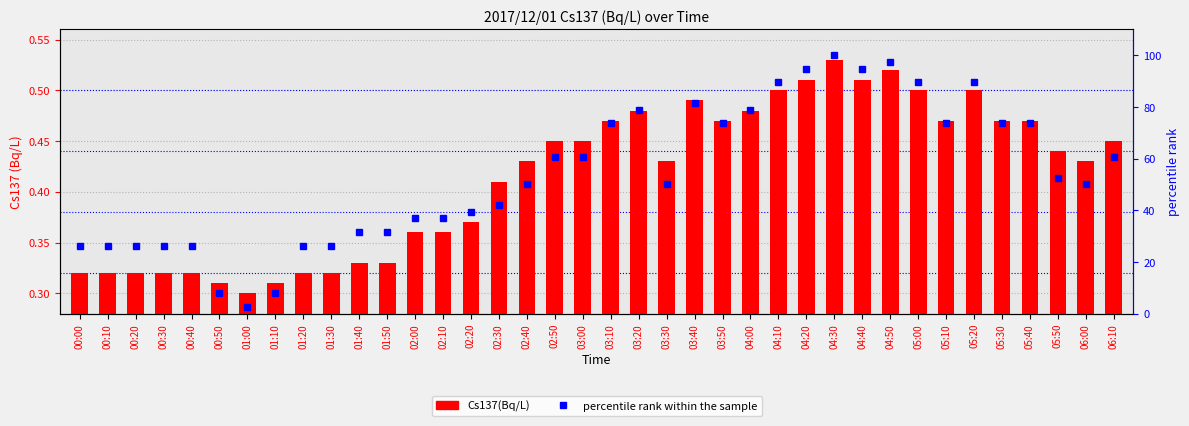

At how many categories does at least one series exceed 69?

15